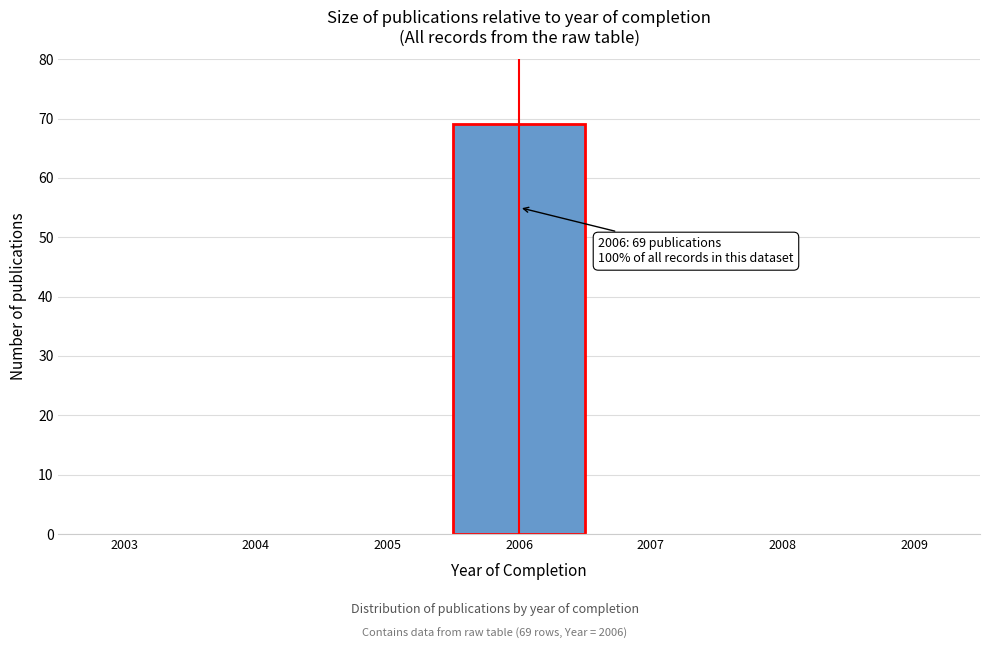

Which range on the x-axis has the tallest bar?

2005.5 to 2006.5